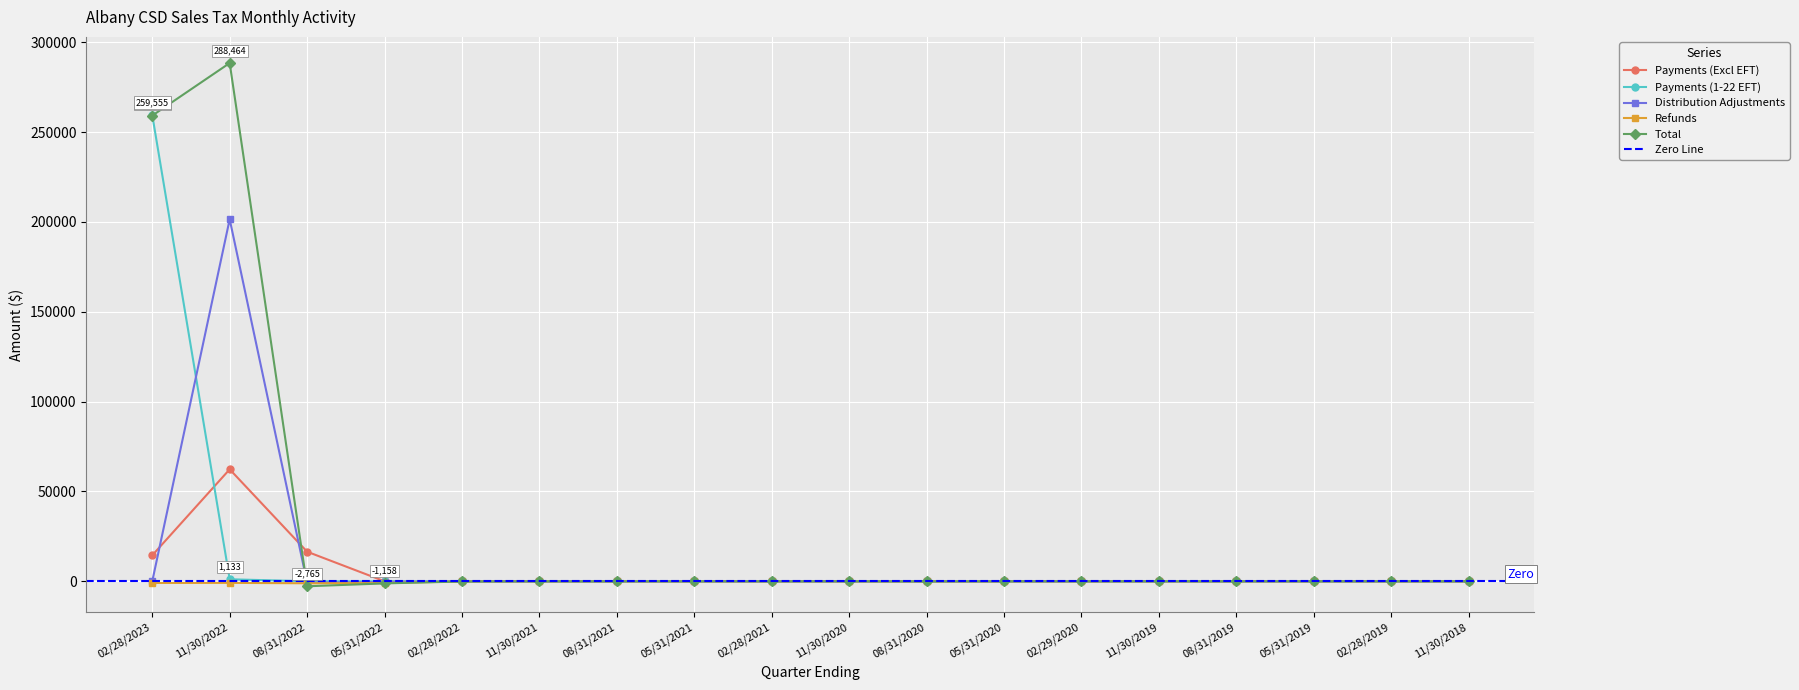

Reading left to right, extract all data points from this chart.

Payments (Excl EFT): 02/28/2023=14464.5	11/30/2022=62339.9	08/31/2022=16474.1	05/31/2022=13.7	02/28/2022=6.0	11/30/2021=1.6	08/31/2021=0.9	05/31/2021=0.8	02/28/2021=1.6	11/30/2020=0.7	08/31/2020=0.4	05/31/2020=0.4	02/29/2020=0.7	11/30/2019=0.2	08/31/2019=0.1	05/31/2019=0.7	02/28/2019=0.4	11/30/2018=0.1
Payments (1-22 EFT): 02/28/2023=259554.5	11/30/2022=1133.0	08/31/2022=18.9	05/31/2022=0.0	02/28/2022=0.0	11/30/2021=0.0	08/31/2021=0.0	05/31/2021=0.0	02/28/2021=0.0	11/30/2020=0.0	08/31/2020=0.0	05/31/2020=0.0	02/29/2020=0.0	11/30/2019=0.0	08/31/2019=0.0	05/31/2019=0.0	02/28/2019=0.0	11/30/2018=0.0
Distribution Adjustments: 02/28/2023=-5.7	11/30/2022=201506.6	08/31/2022=-793.3	05/31/2022=-442.8	02/28/2022=-77.9	11/30/2021=-11.1	08/31/2021=-17.1	05/31/2021=-6.3	02/28/2021=-4.1	11/30/2020=-2.1	08/31/2020=-3.4	05/31/2020=-1.1	02/29/2020=-6.1	11/30/2019=3.0	08/31/2019=-1.1	05/31/2019=-0.1	02/28/2019=-2.4	11/30/2018=-0.1
Refunds: 02/28/2023=-913.2	11/30/2022=-866.2	08/31/2022=-1088.5	05/31/2022=-988.9	02/28/2022=-33.0	11/30/2021=-3.7	08/31/2021=-7.8	05/31/2021=0.0	02/28/2021=-0.4	11/30/2020=0.0	08/31/2020=-37.4	05/31/2020=0.0	02/29/2020=-0.0	11/30/2019=0.0	08/31/2019=0.0	05/31/2019=0.0	02/28/2019=-0.3	11/30/2018=0.0
Total: 02/28/2023=259207.6	11/30/2022=288464.3	08/31/2022=-2764.7	05/31/2022=-1157.7	02/28/2022=-93.7	11/30/2021=-10.1	08/31/2021=-23.3	05/31/2021=-0.9	02/28/2021=-1.6	11/30/2020=-0.7	08/31/2020=-40.0	05/31/2020=-0.1	02/29/2020=-5.1	11/30/2019=3.1	08/31/2019=-1.0	05/31/2019=0.6	02/28/2019=-2.3	11/30/2018=0.0